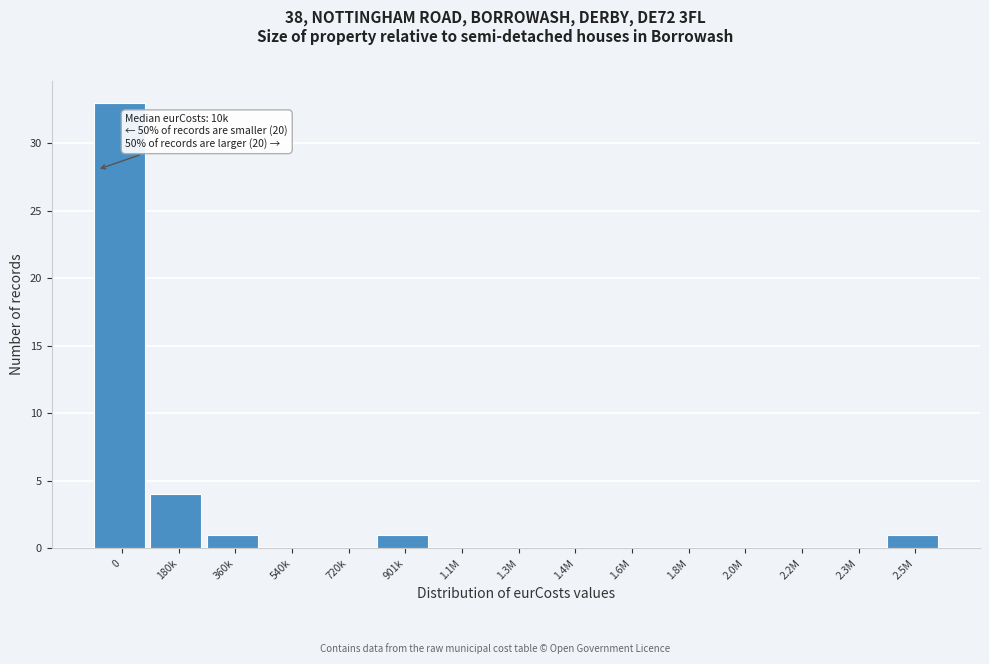

Reading left to right, transcribe all the data shown in this chart.

0=33	180k=4	360k=1	540k=0	720k=0	901k=1	1.1M=0	1.3M=0	1.4M=0	1.6M=0	1.8M=0	2.0M=0	2.2M=0	2.3M=0	2.5M=1